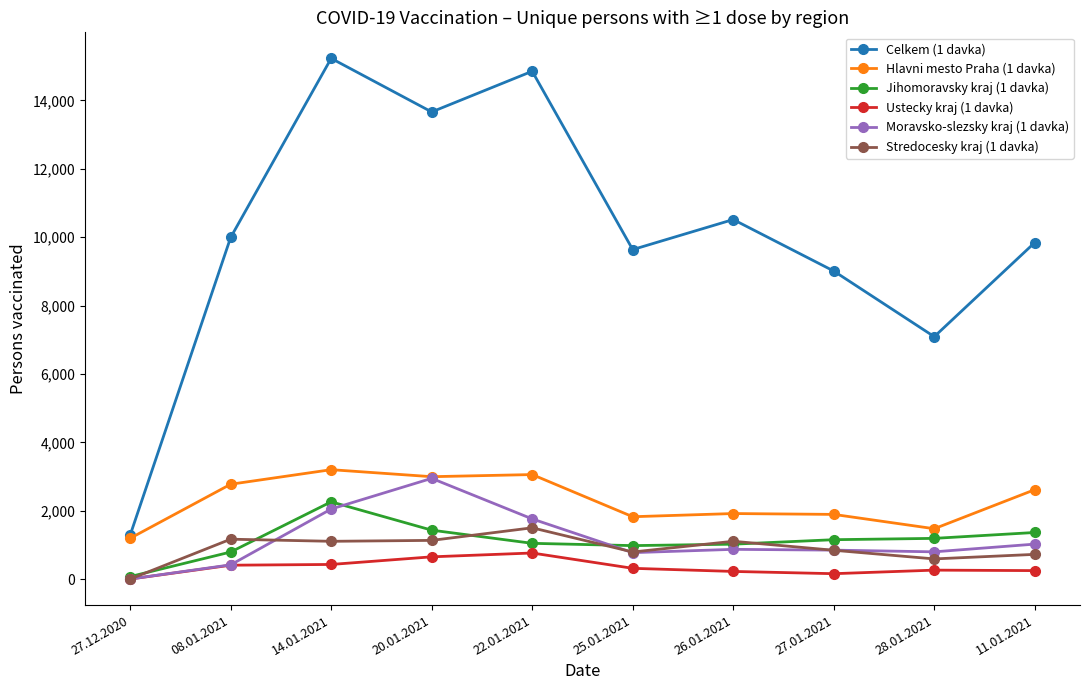

What is the difference between the second highest and minimum values in the Moravsko-slezsky kraj (1 davka) series?

2047